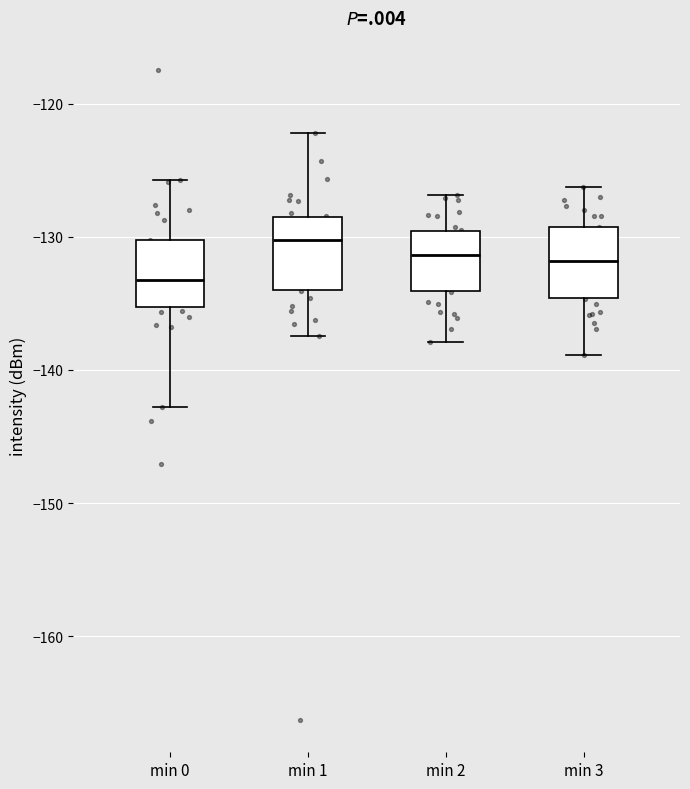

Reading left to right, read every box against the y-axis: the position of its median line, the range the box covers, and the ends of its whiskers. The values are not printed on the chart, so give them approximately, as read against the axis.

min 0: median -133, box -135 to -130, whiskers -143 to -126
min 1: median -130, box -134 to -129, whiskers -137 to -122
min 2: median -131, box -134 to -130, whiskers -138 to -127
min 3: median -132, box -135 to -129, whiskers -139 to -126